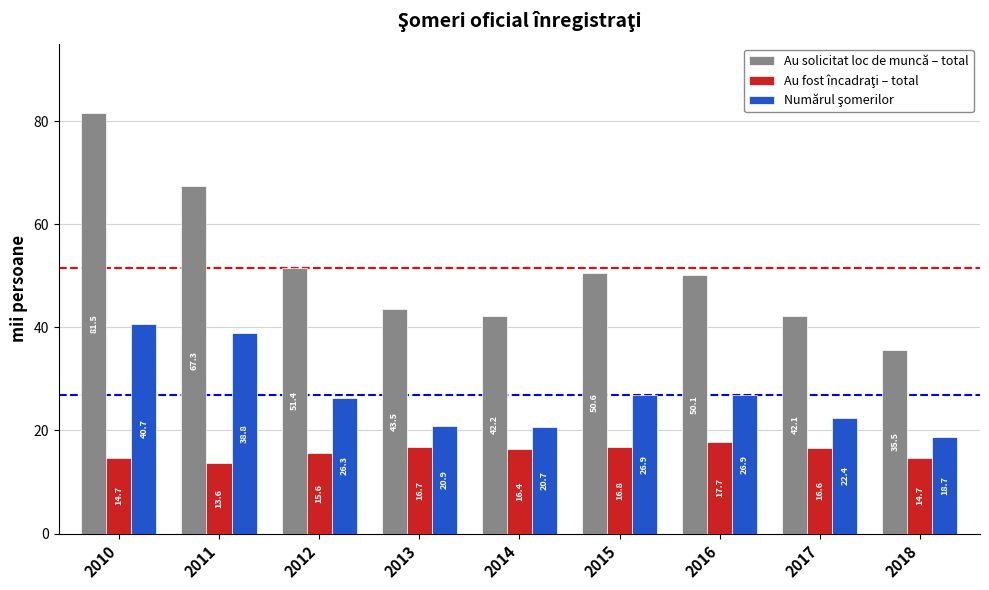

What is the difference between the highest and lowest values at 2013?

26.8